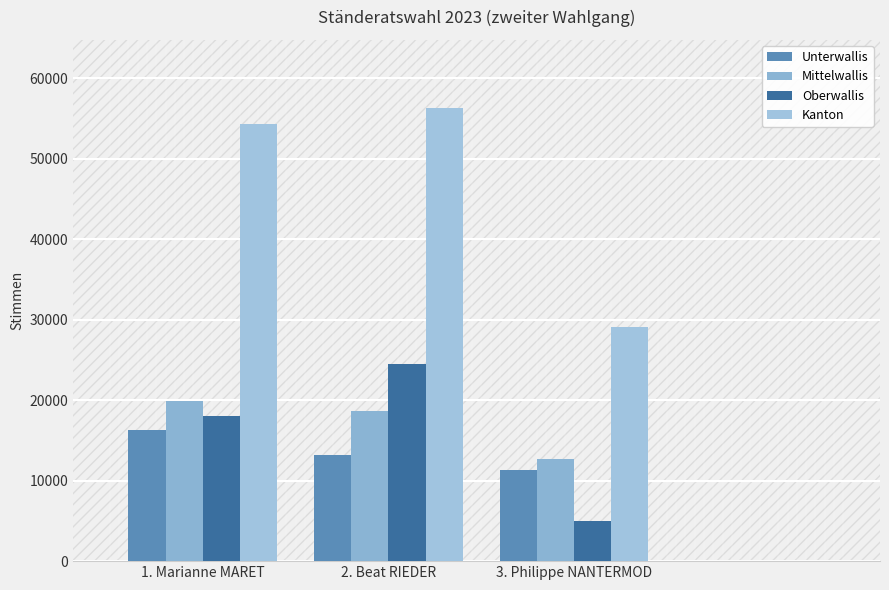

At which label does Unterwallis reach its minimum?

3. Philippe NANTERMOD